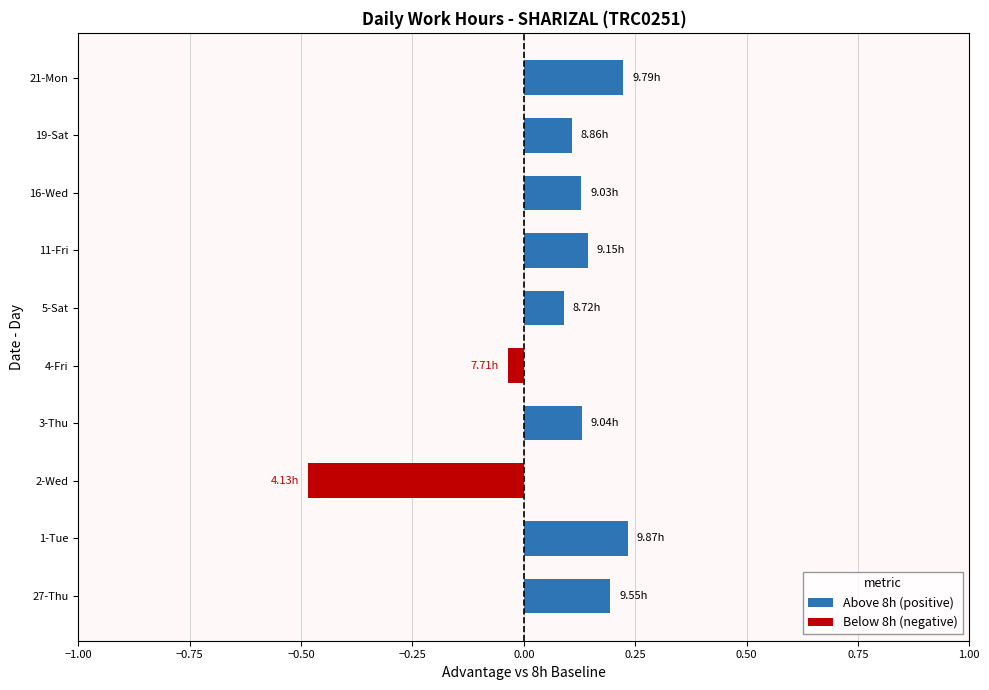

What is the difference between the maximum and minimum values?

0.7